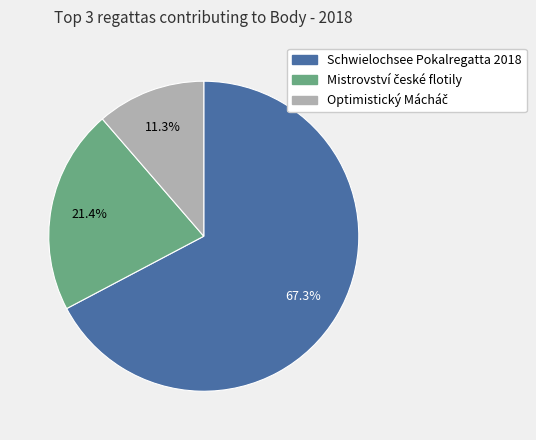

Count the number of slices in the pie.

3